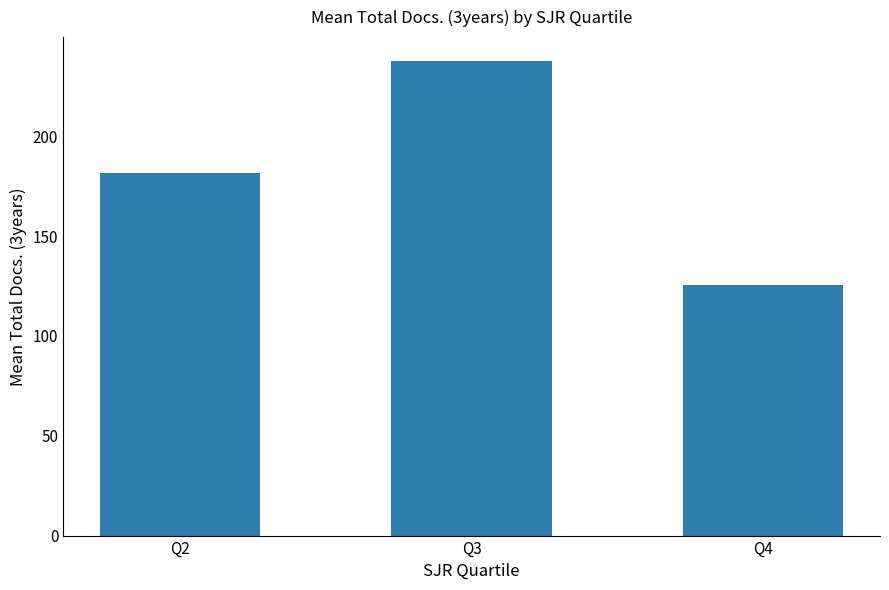

How many bars are there in total?

3